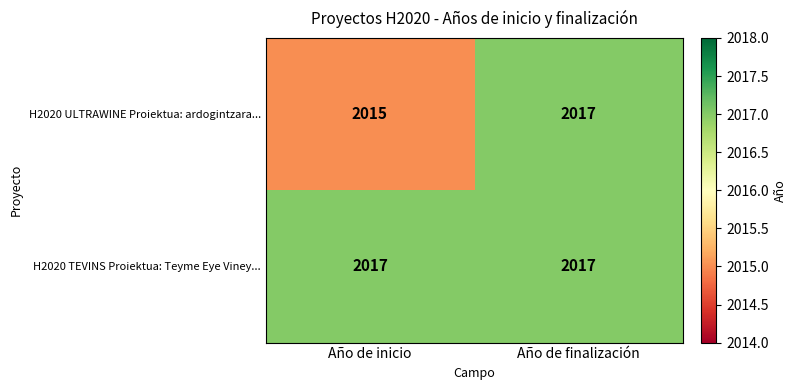

What is the average value of the H2020 ULTRAWINE Proiektua: ardogintzara... series?

2016